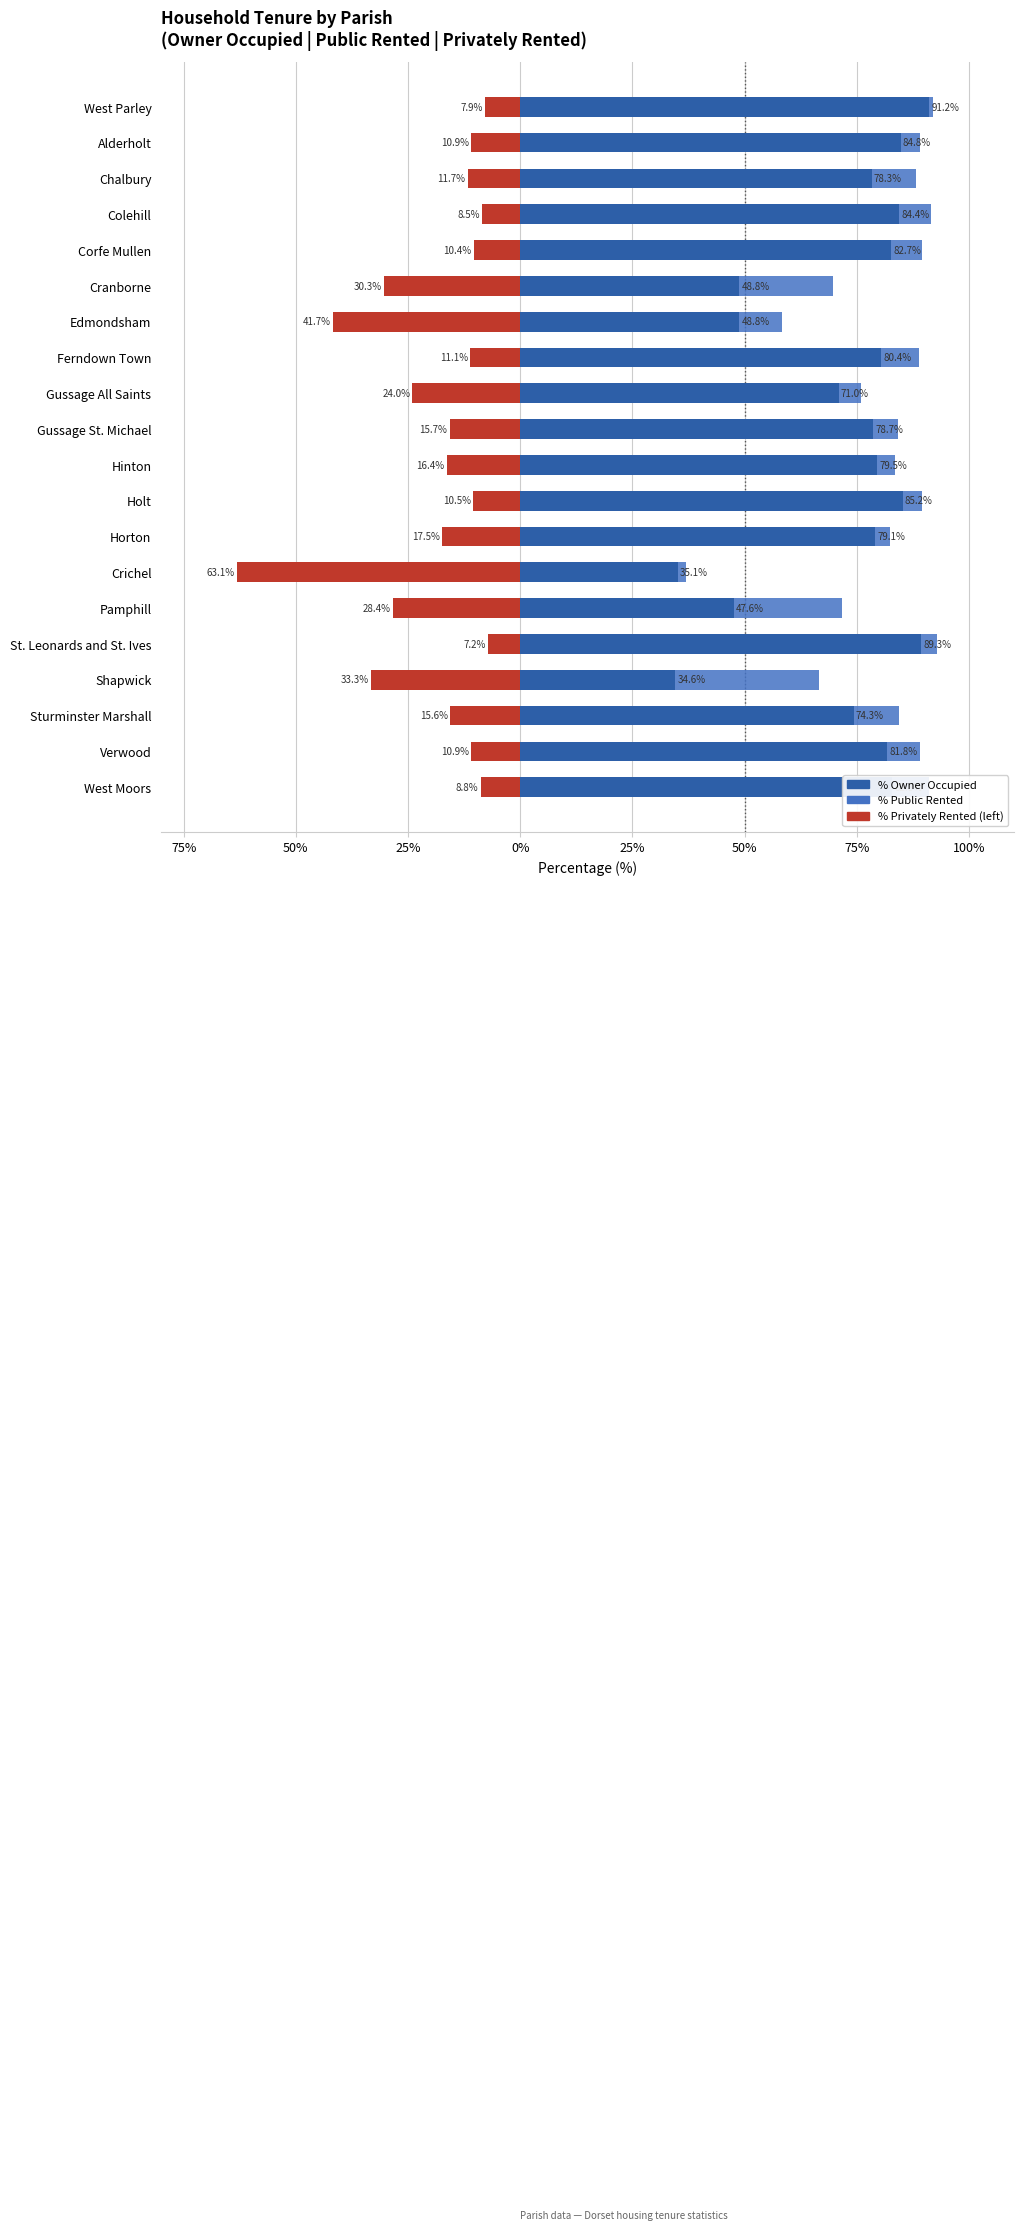

What is the value of the % of households public rented bar at the 14th from the left?

1.8